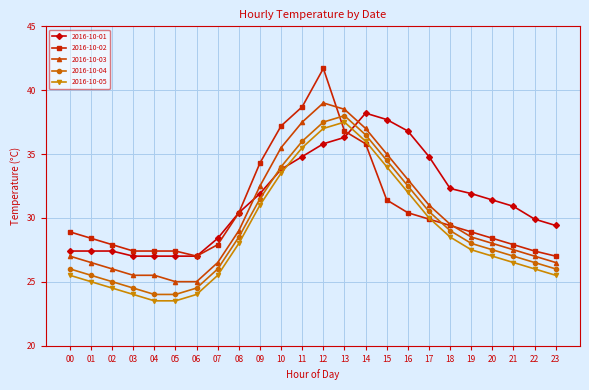

Is this an area chart (filled region under the line)?

No